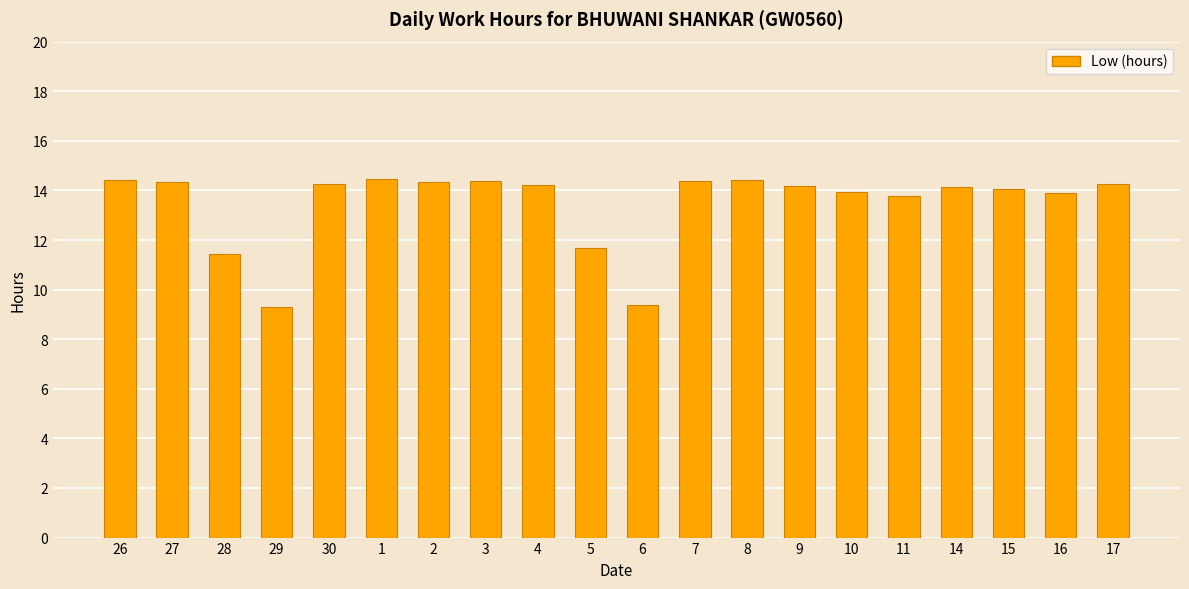

What is the minimum value shown in the chart?

9.3